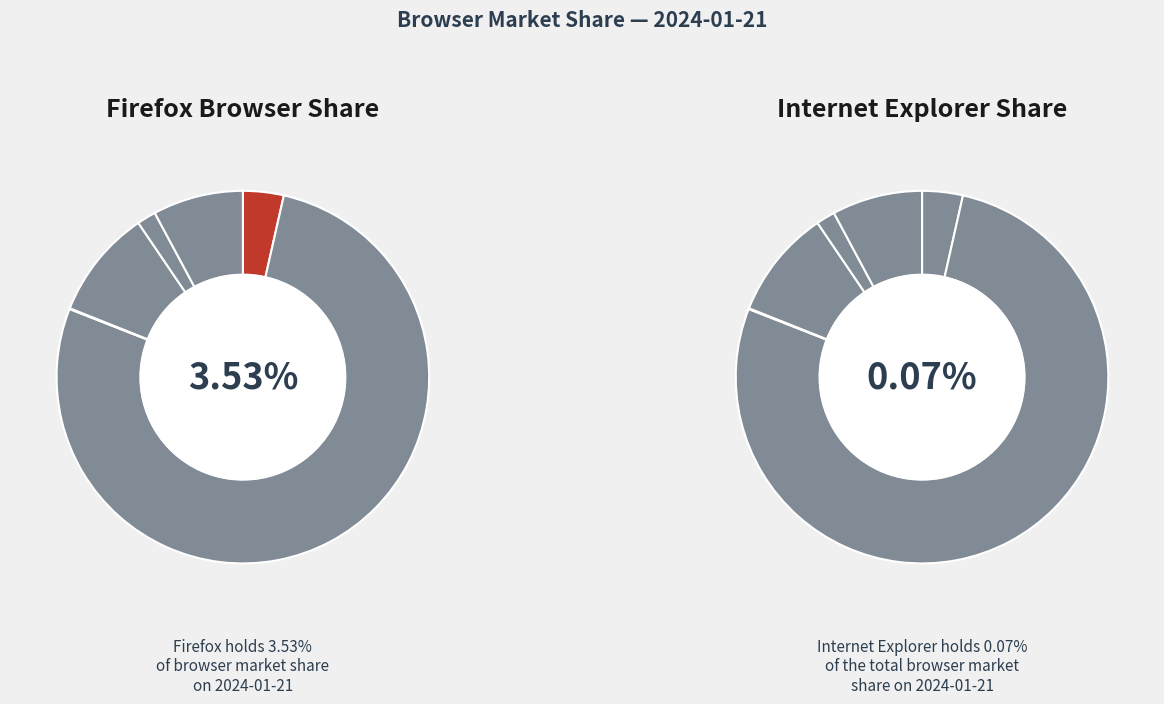

Is Microsoft Edge the majority of the pie?

No